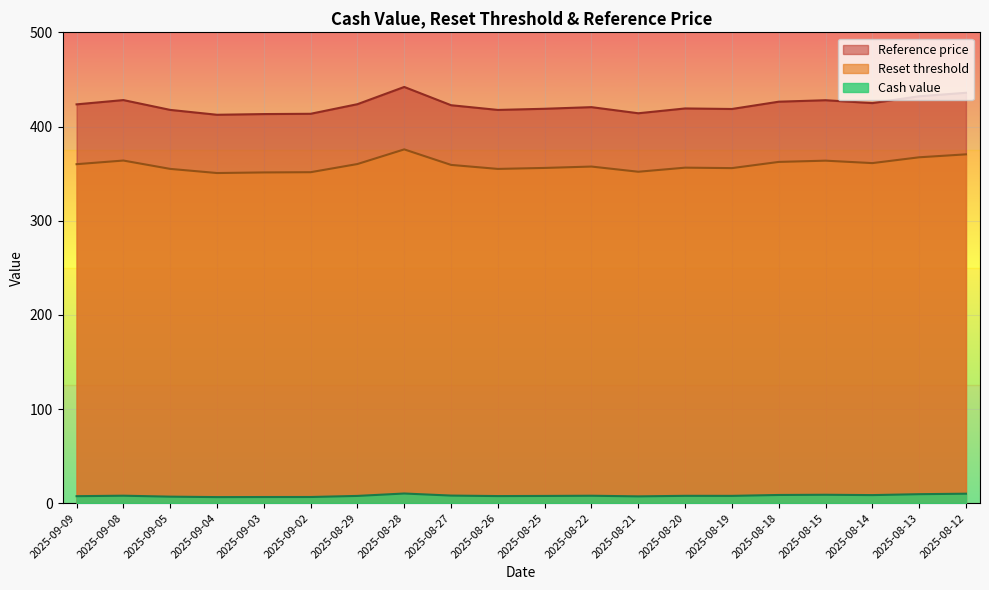

What is the maximum value for Reference price?

442.0